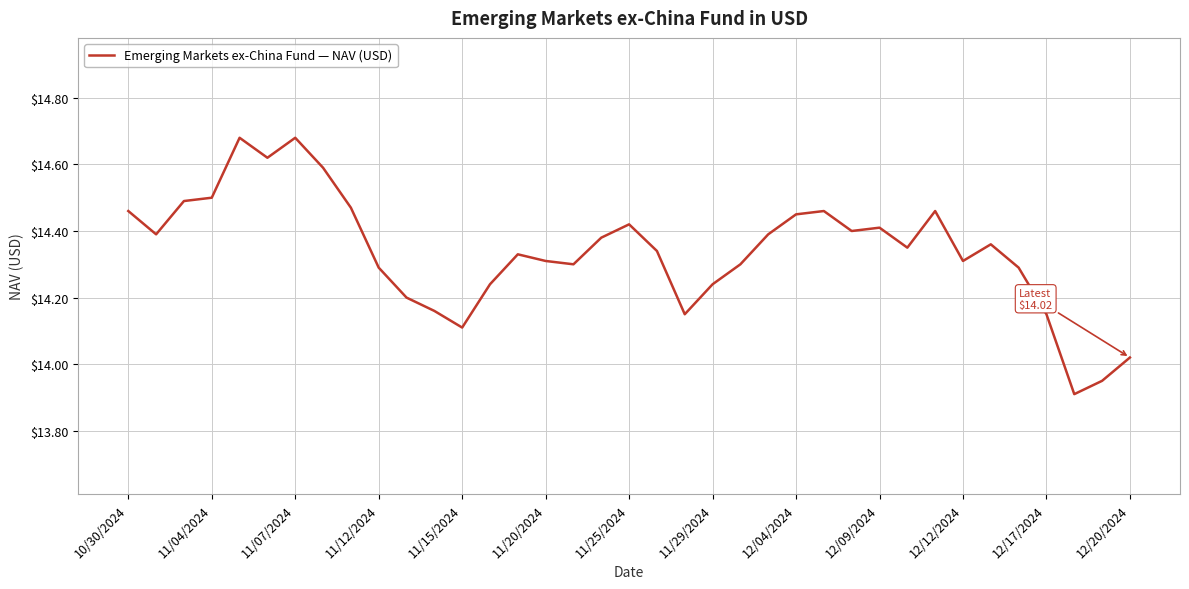

What is the difference between the maximum and minimum values?

0.8